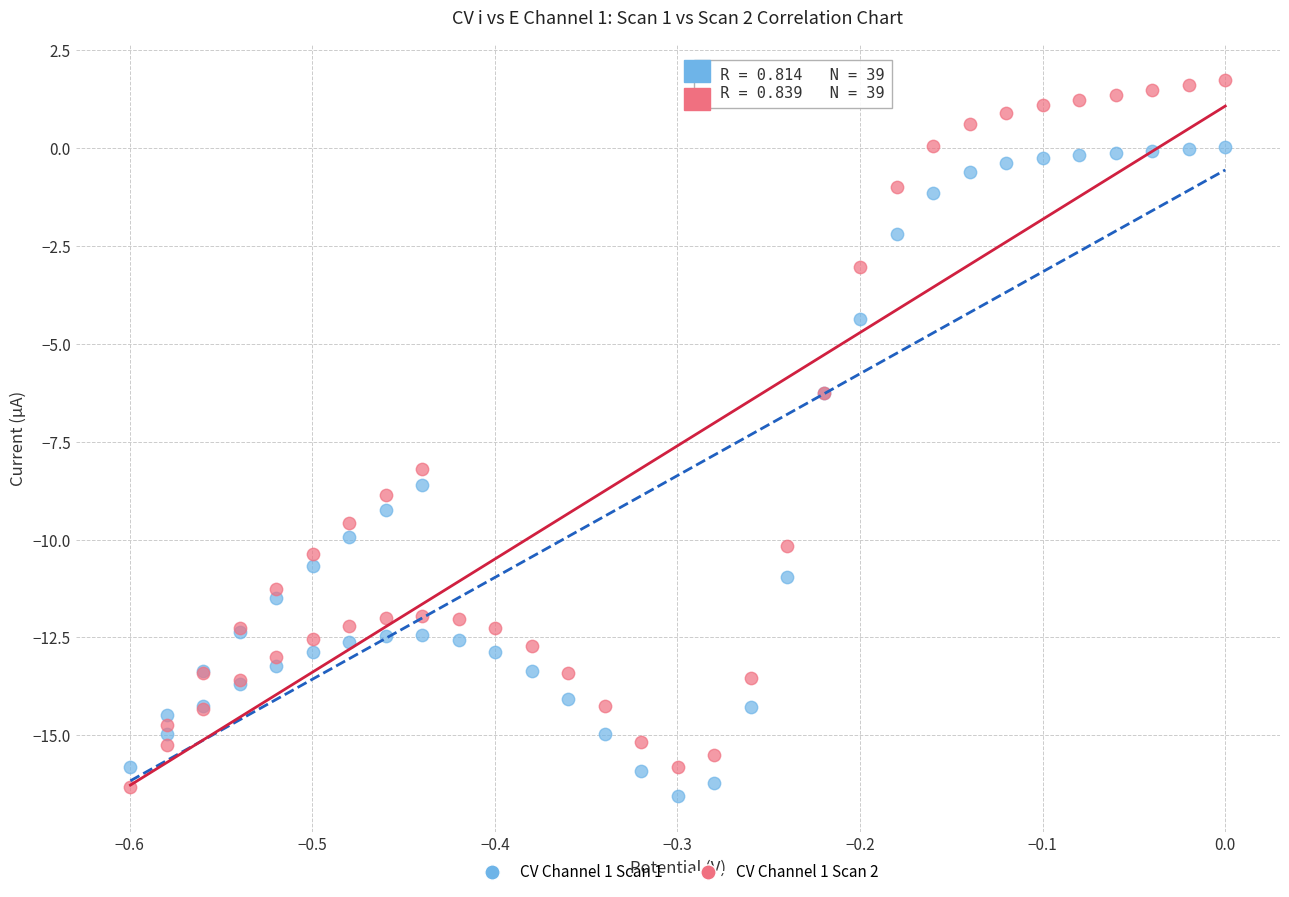

Which series reaches the maximum Y coordinate?

CV Channel 1 Scan 2